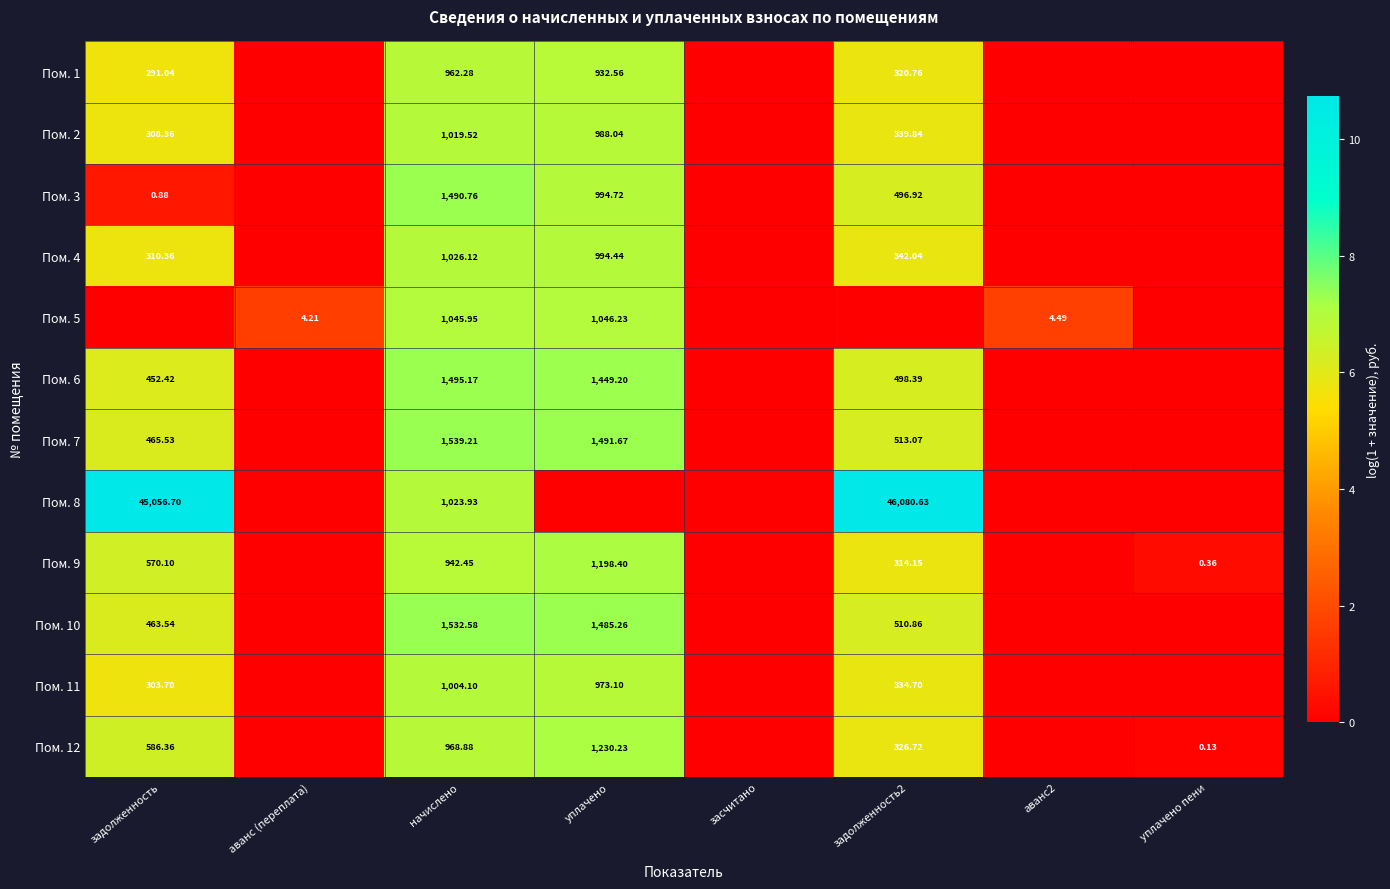

Between задолженность and аванс (переплата), which series saw the biggest shift?

Пом. 8